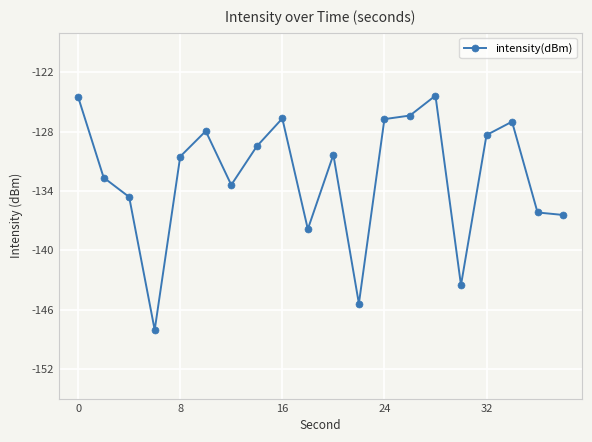

What is the difference between the second highest and minimum values?

23.6